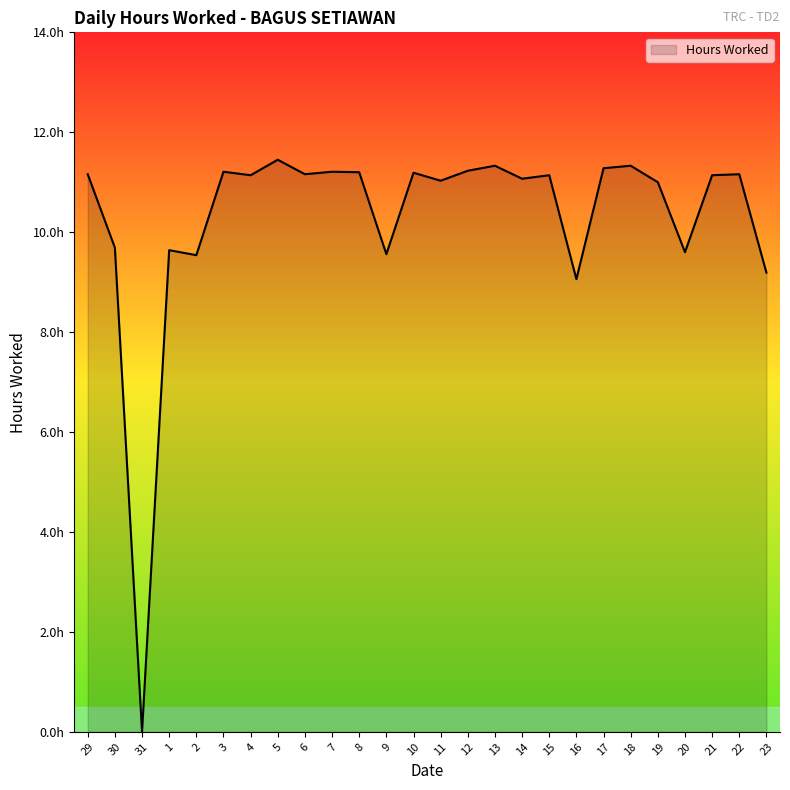

Is it true that the value at 4 is 19.9?

False